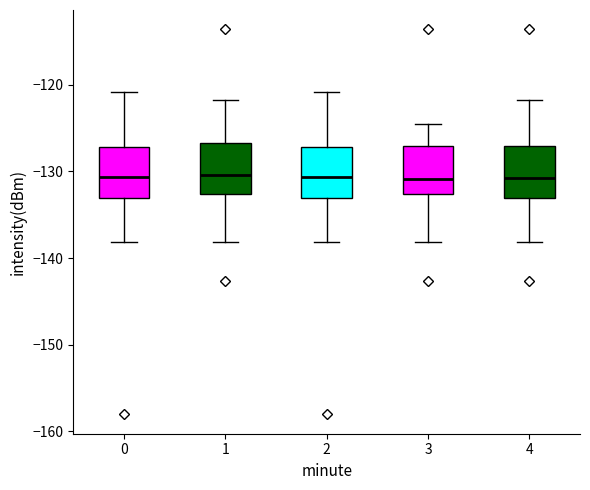

Where does the lower whisker of the box at x = 0 end on the y-axis? The values are not printed on the chart, so give them approximately, as read against the axis.

-138